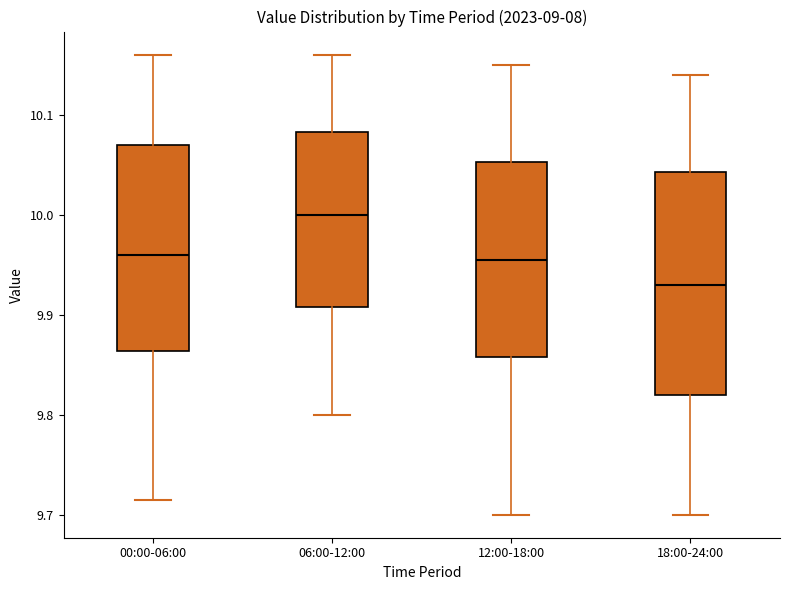

Comparing the boxes themselves (not the whiskers), which one is the tallest?

18:00-24:00